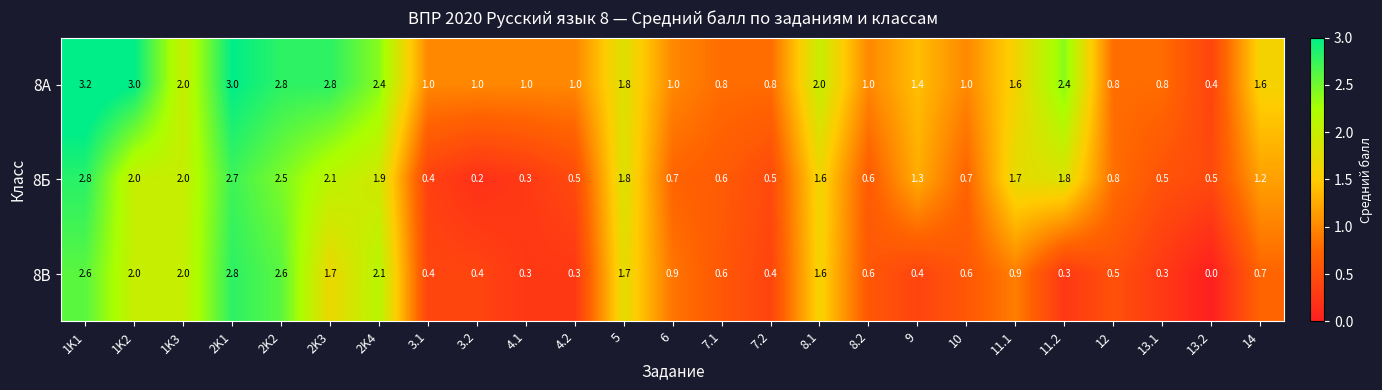

The value of 8Б at 7.1 is 0.6. True or false?

True